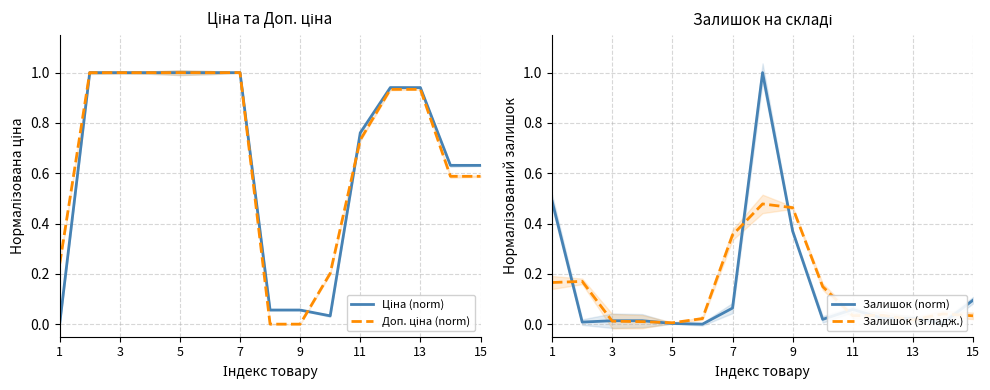

True or false: Ціна (norm) has more than 0 interior local peaks.

False